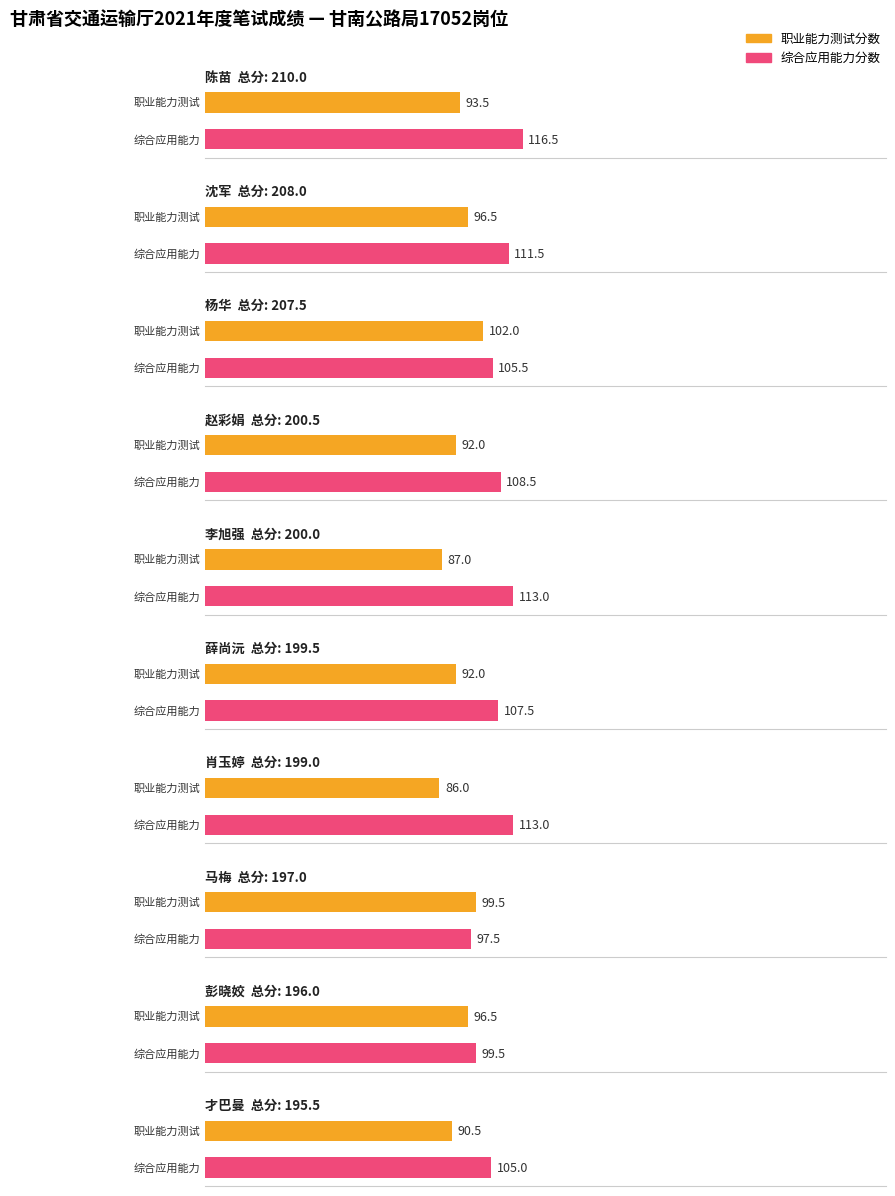

Reading right to left, what are all the values shown in this chart?

职业能力测试分数: 才巴曼=90.5	彭晓姣=96.5	马梅=99.5	肖玉婷=86.0	薛尚沅=92.0	李旭强=87.0	赵彩娟=92.0	杨华=102.0	沈军=96.5	陈苗=93.5
综合应用能力分数: 才巴曼=105.0	彭晓姣=99.5	马梅=97.5	肖玉婷=113.0	薛尚沅=107.5	李旭强=113.0	赵彩娟=108.5	杨华=105.5	沈军=111.5	陈苗=116.5
总分: 才巴曼=195.5	彭晓姣=196.0	马梅=197.0	肖玉婷=199.0	薛尚沅=199.5	李旭强=200.0	赵彩娟=200.5	杨华=207.5	沈军=208.0	陈苗=210.0